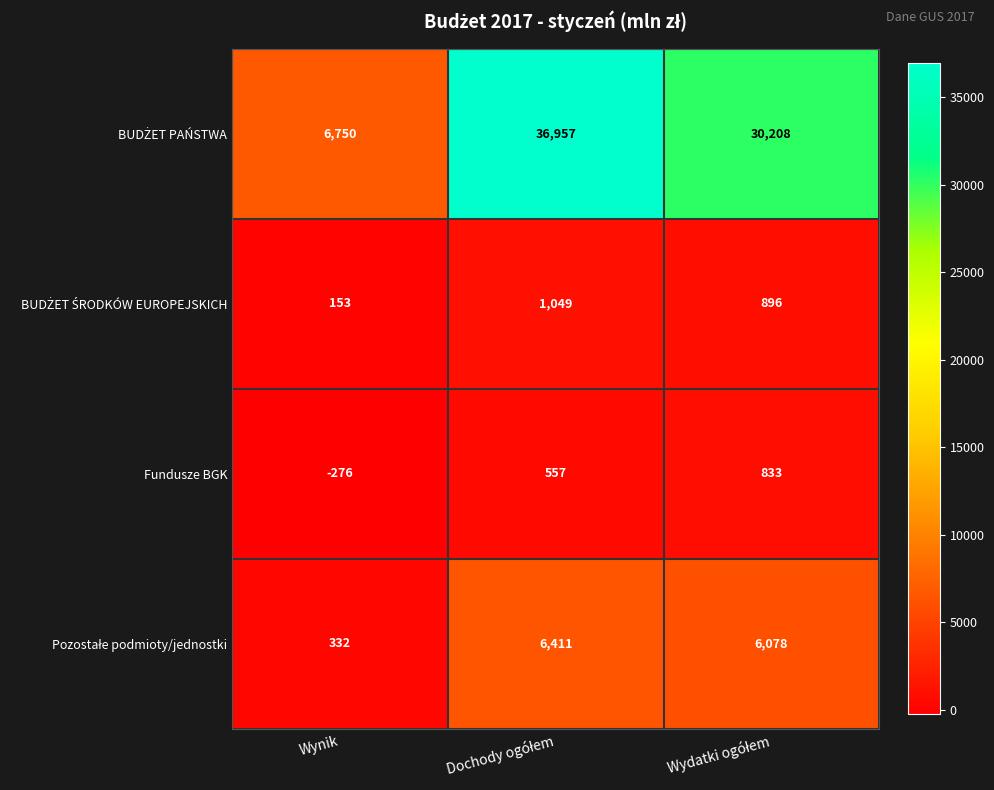

How many categories are shown in the chart?

3